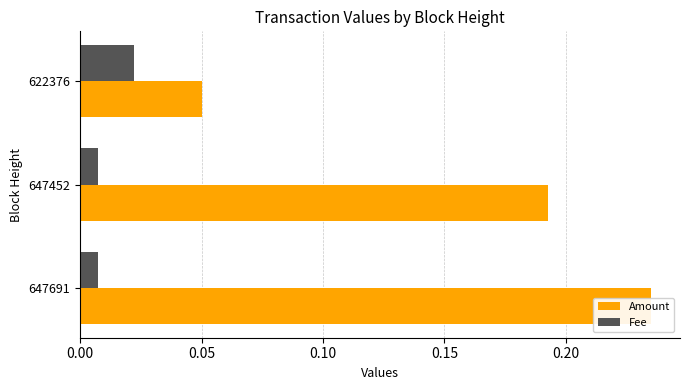

List the series in order of their overall mean, lowest first.

Fee, Amount